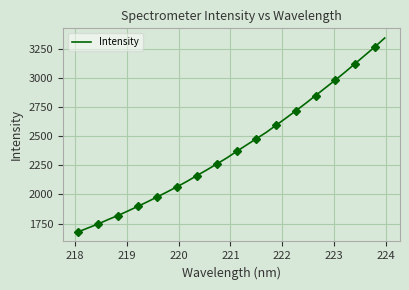

How many lines are shown in the chart?

1